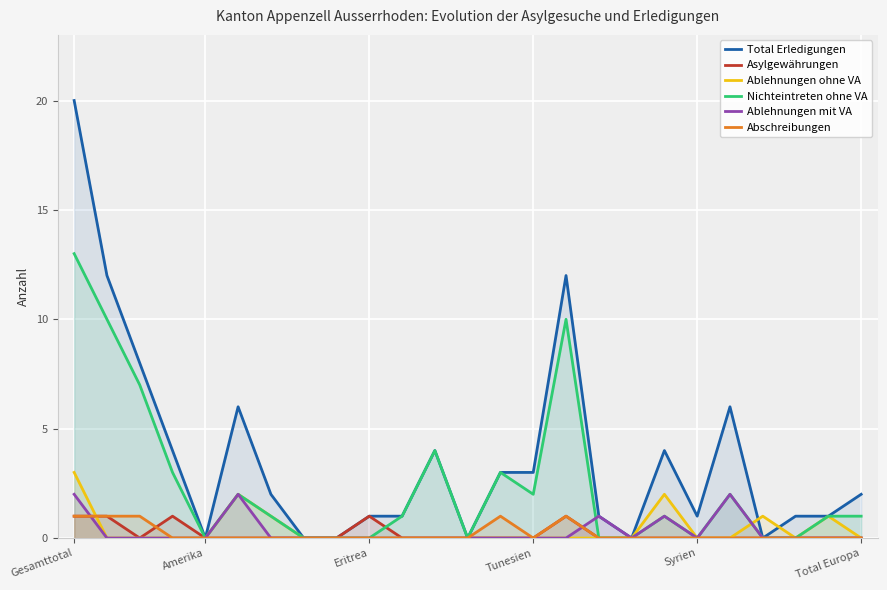

True or false: Nichteintreten ohne VA and Asylgewährungen cross at least once.

True